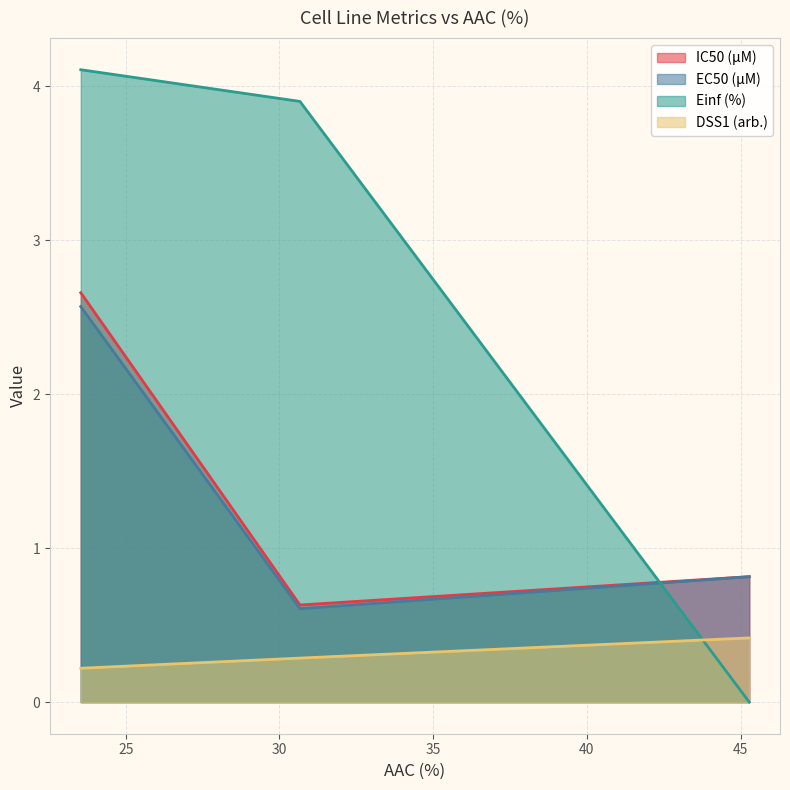

What is the greatest value displayed?

4.1